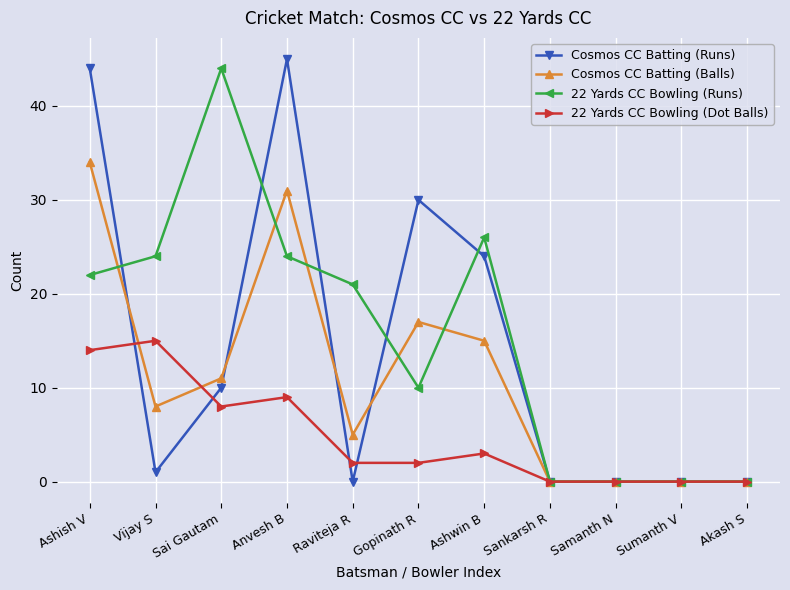

The value of 22 Yards CC Bowling (Dot Balls) at Sumanth V is 0. True or false?

True